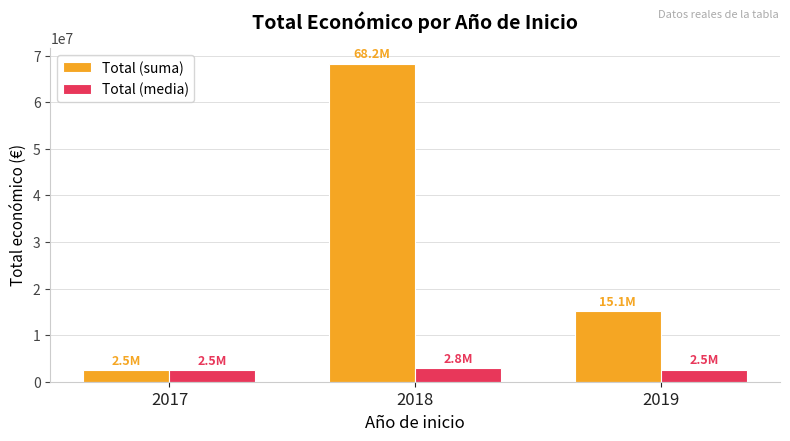

What is the average value of the Total (suma) series?

28599721.3